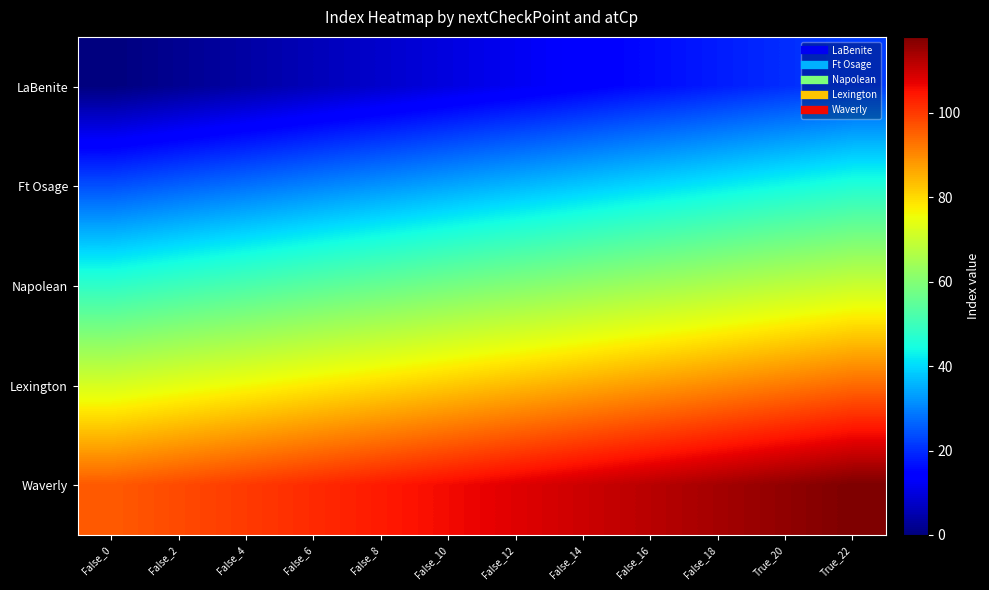

At False_2, list the series in order from smallest to largest.

LaBenite, Ft Osage, Napolean, Lexington, Waverly